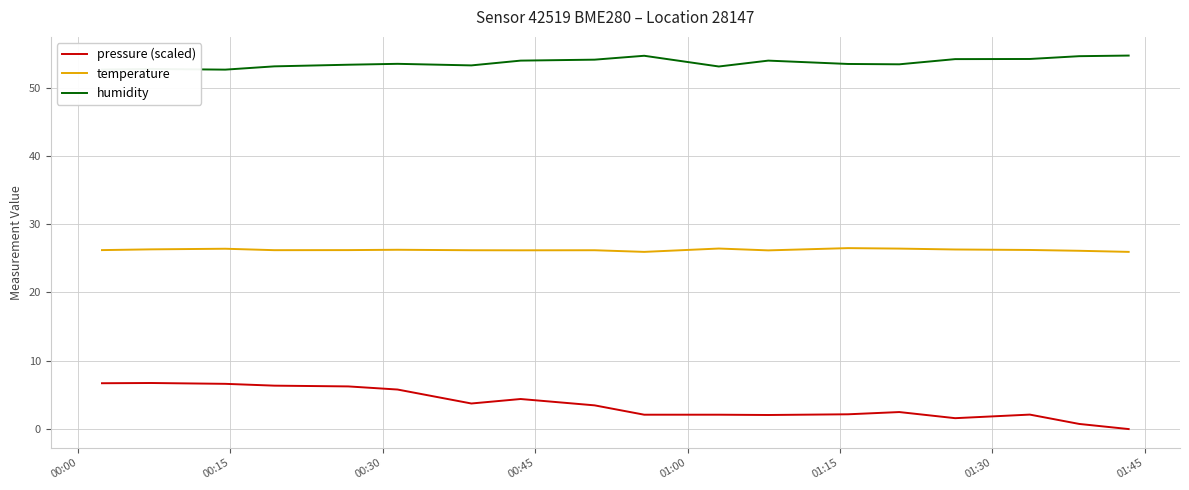

Which series has the largest total across all categories?

humidity